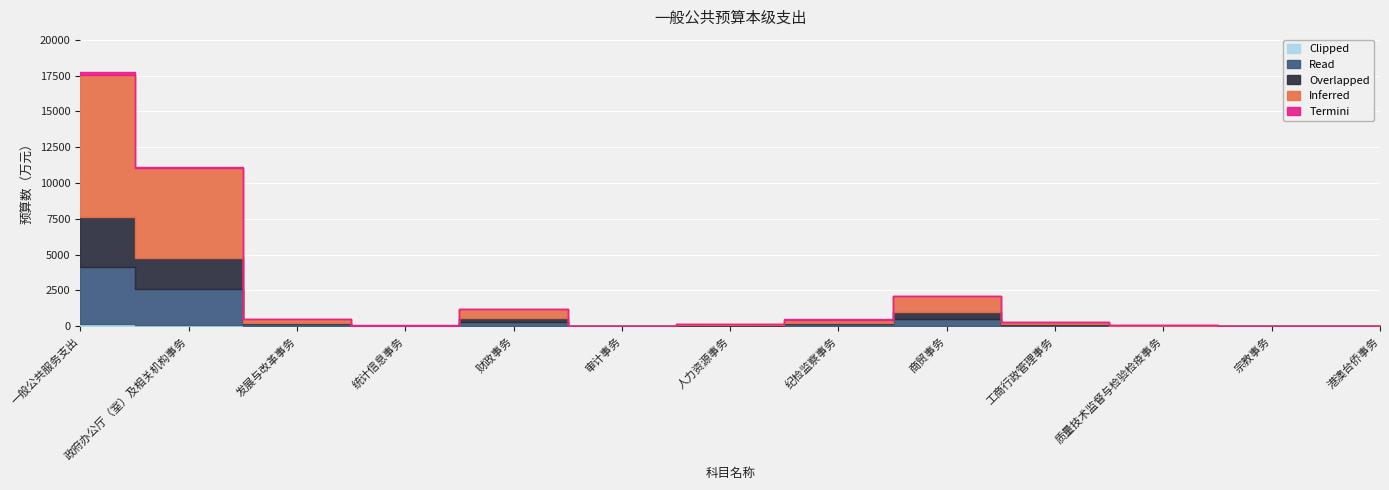

What is the sum of the Termini values at 人力资源事务 and 港澳台侨事务?

2.5